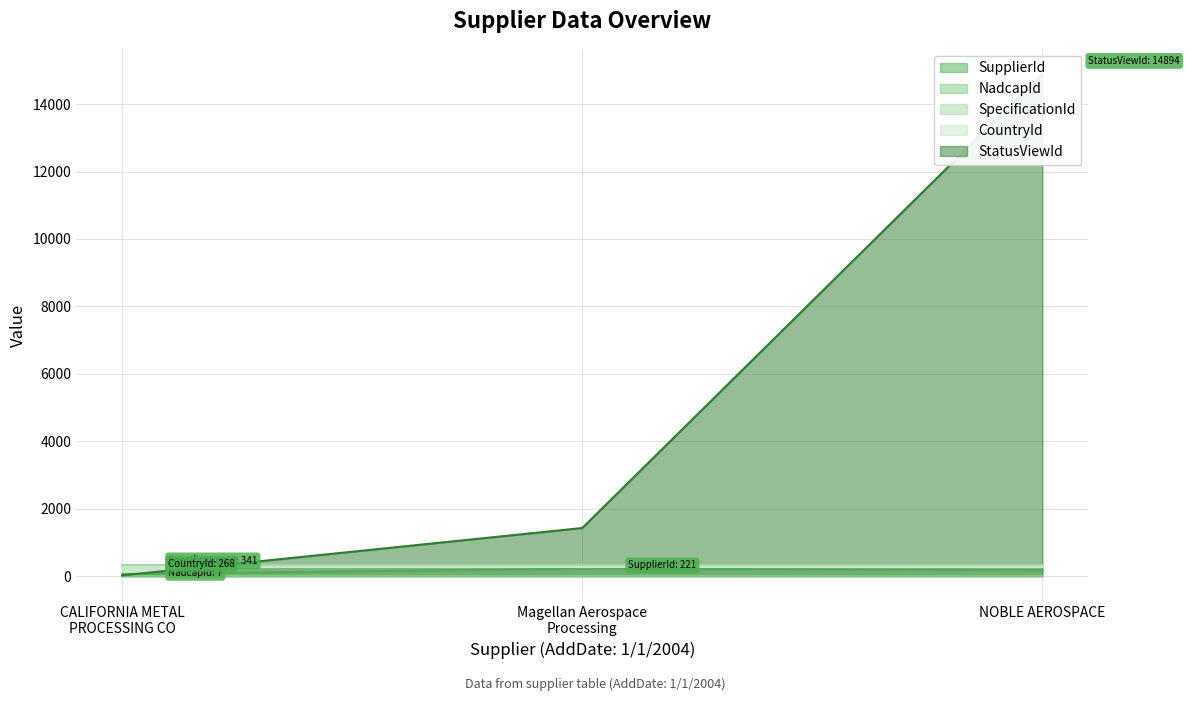

What is the approximate value of StatusViewId at 1/1/2004 (Magellan Aerospace), to the nearest 10?

1420